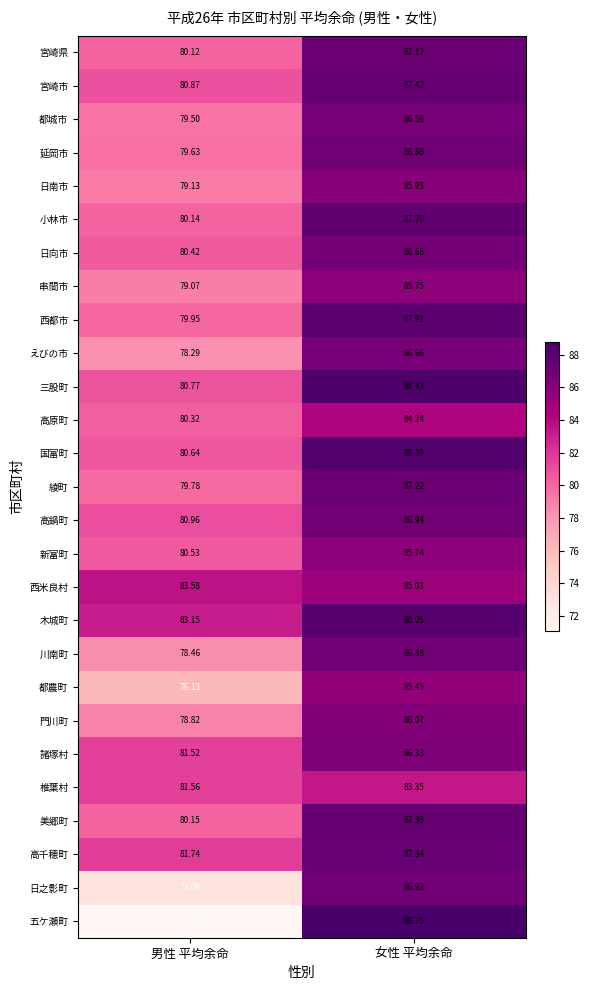

Which category has the highest value in the 串間市 series?

女性 平均余命